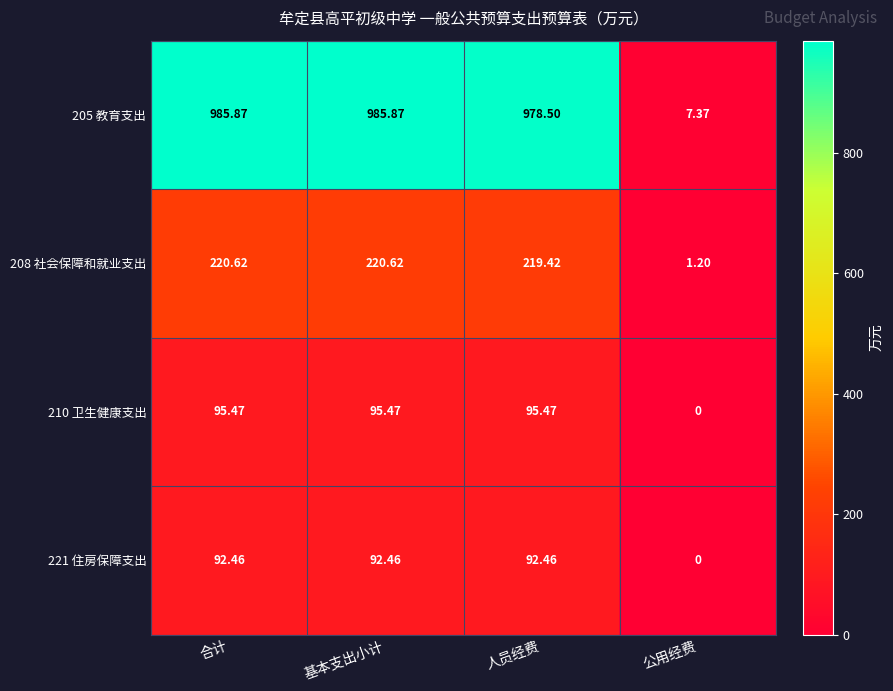

What is the maximum value shown in the chart?

985.9